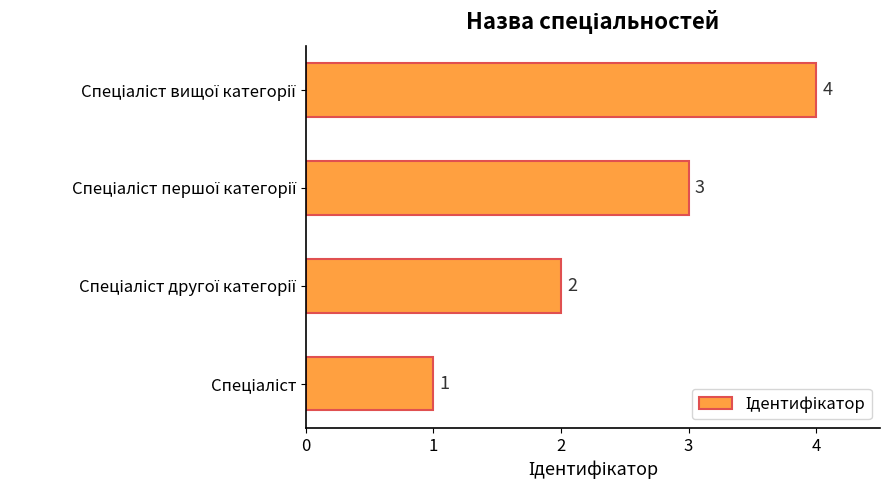

What is the sum of all values?

10